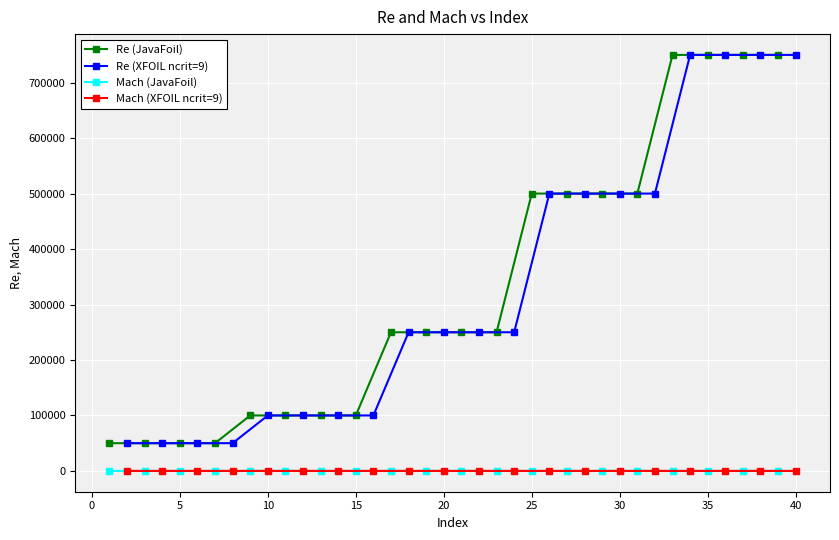

Reading left to right, transcribe all the data shown in this chart.

Re (JavaFoil): 50000.0	50000.0	50000.0	50000.0	100000.0	100000.0	100000.0	100000.0	250000.0	250000.0	250000.0	250000.0	500000.0	500000.0	500000.0	500000.0	750000.0	750000.0	750000.0	750000.0
Re (XFOIL ncrit=9): 50000.0	50000.0	50000.0	50000.0	100000.0	100000.0	100000.0	100000.0	250000.0	250000.0	250000.0	250000.0	500000.0	500000.0	500000.0	500000.0	750000.0	750000.0	750000.0	750000.0
Mach (JavaFoil): 0.0	0.1	0.2	0.5	0.0	0.1	0.2	0.5	0.0	0.1	0.2	0.5	0.0	0.1	0.2	0.5	0.0	0.1	0.2	0.5
Mach (XFOIL ncrit=9): 0.0	0.1	0.2	0.5	0.0	0.1	0.2	0.5	0.0	0.1	0.2	0.5	0.0	0.1	0.2	0.5	0.0	0.1	0.2	0.5